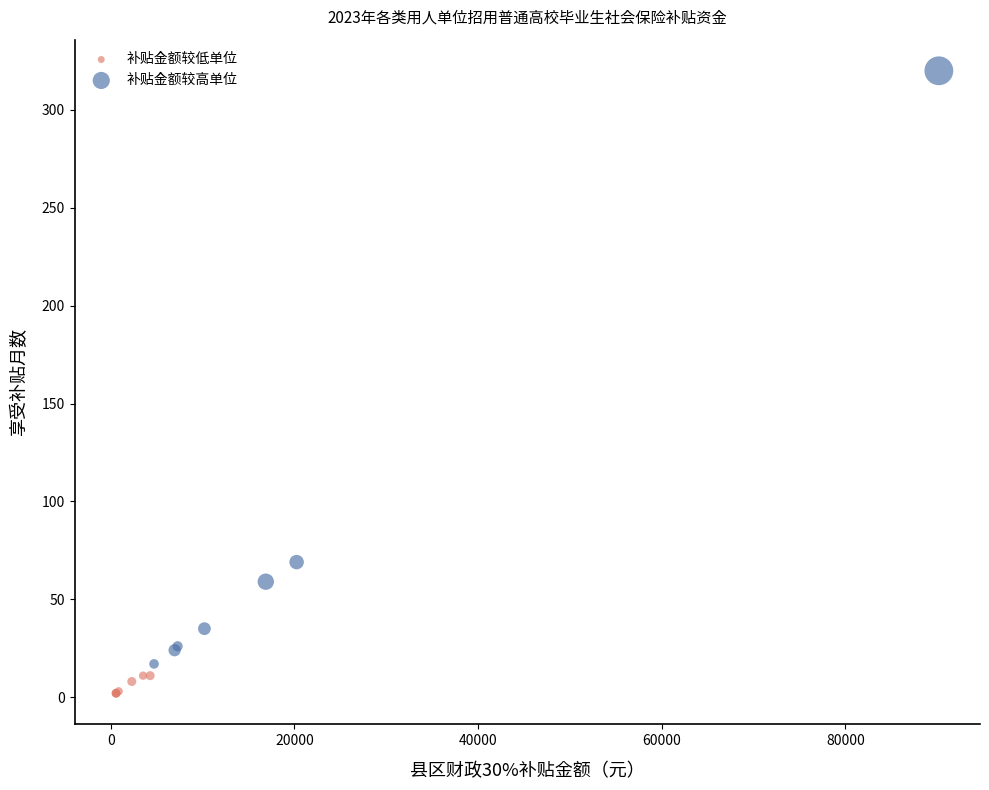

Which series has the largest Y range (max minus min)?

补贴金额较高单位